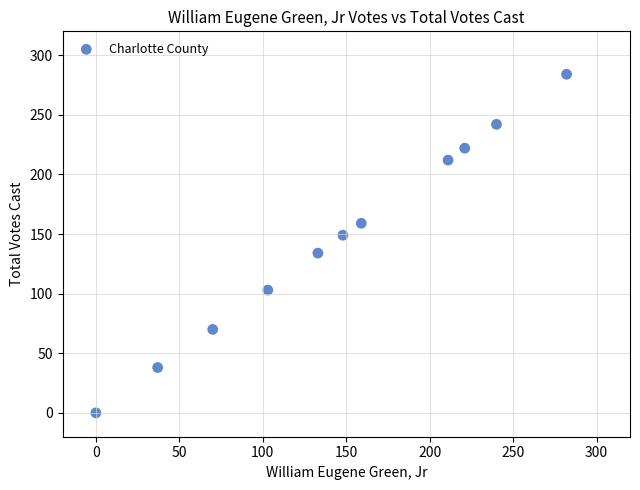

What is the average X value?

146